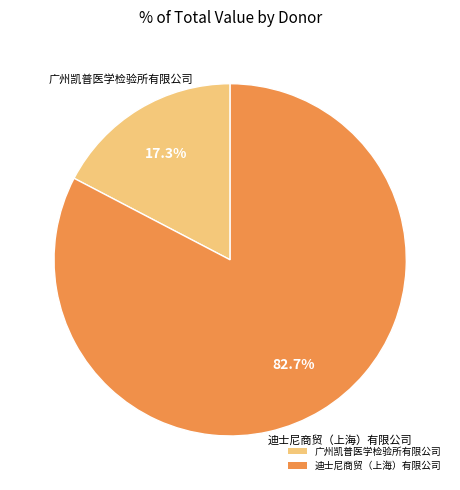

To the nearest percent, what is the average slice percentage?

50%